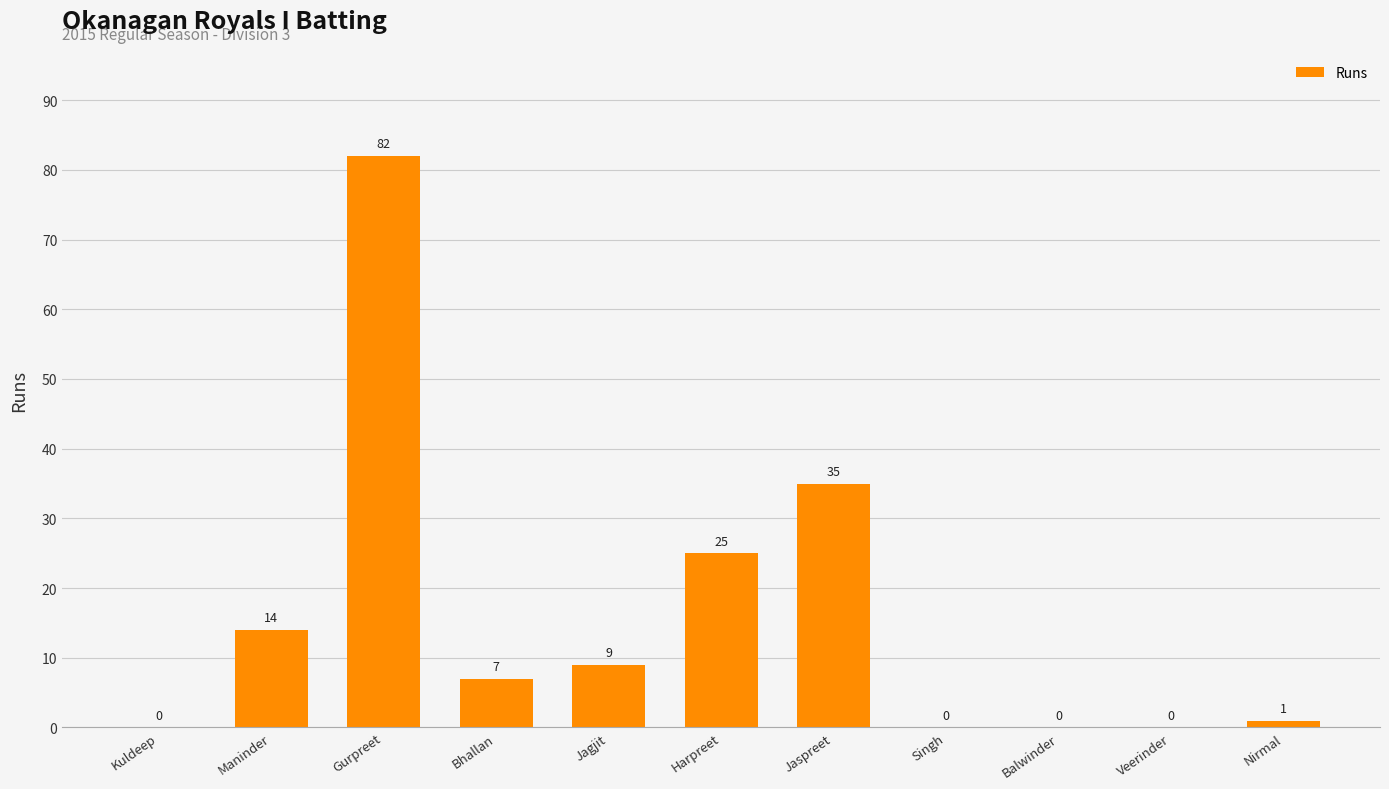

Which has a higher value, Balwinder or Harpreet?

Harpreet